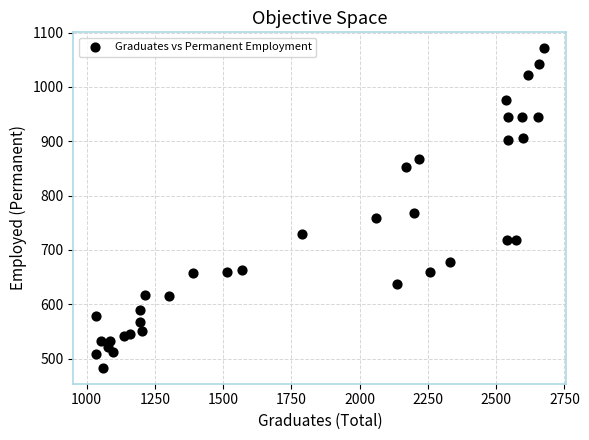

What Y value in the scatter plot is closest to 777?

768